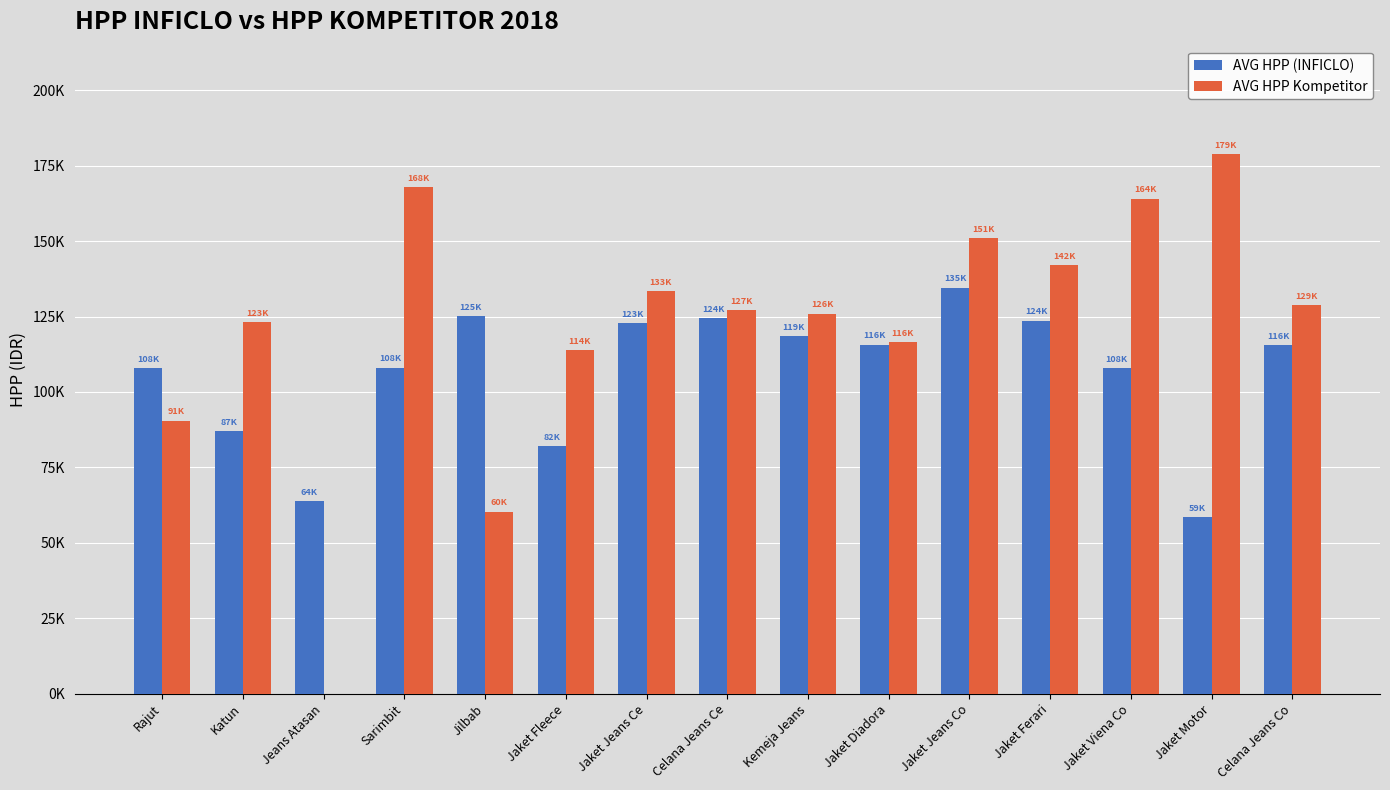

What is the value of the AVG HPP (INFICLO) bar at the 8th from the left?

124488.1